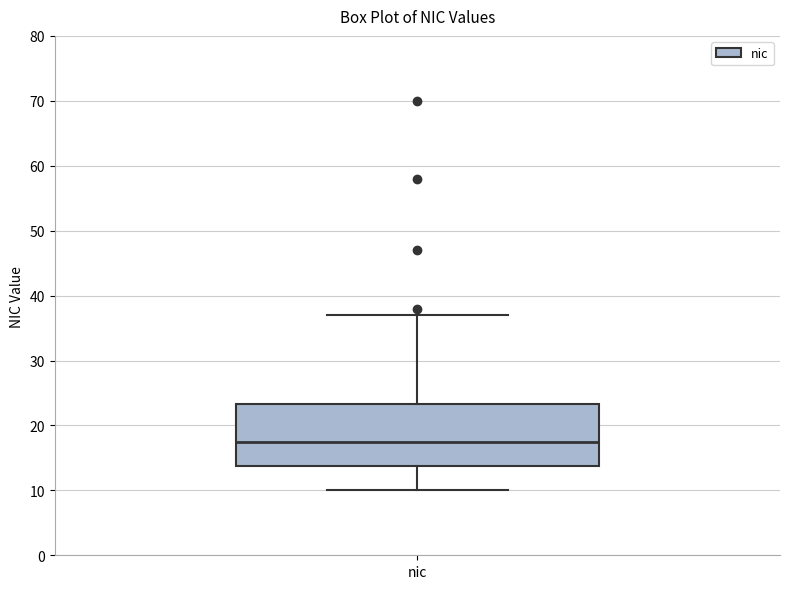

Where does the median line of the box for nic sit on the y-axis? The values are not printed on the chart, so give them approximately, as read against the axis.

18